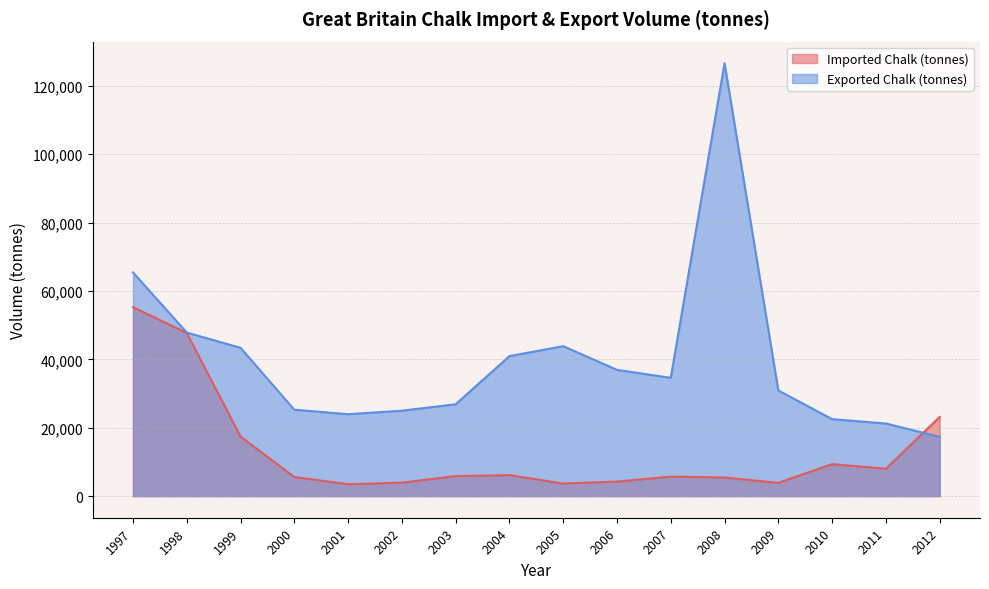

What is the difference between the Exported Chalk (tonnes) values at 2006 and 2000?

11652